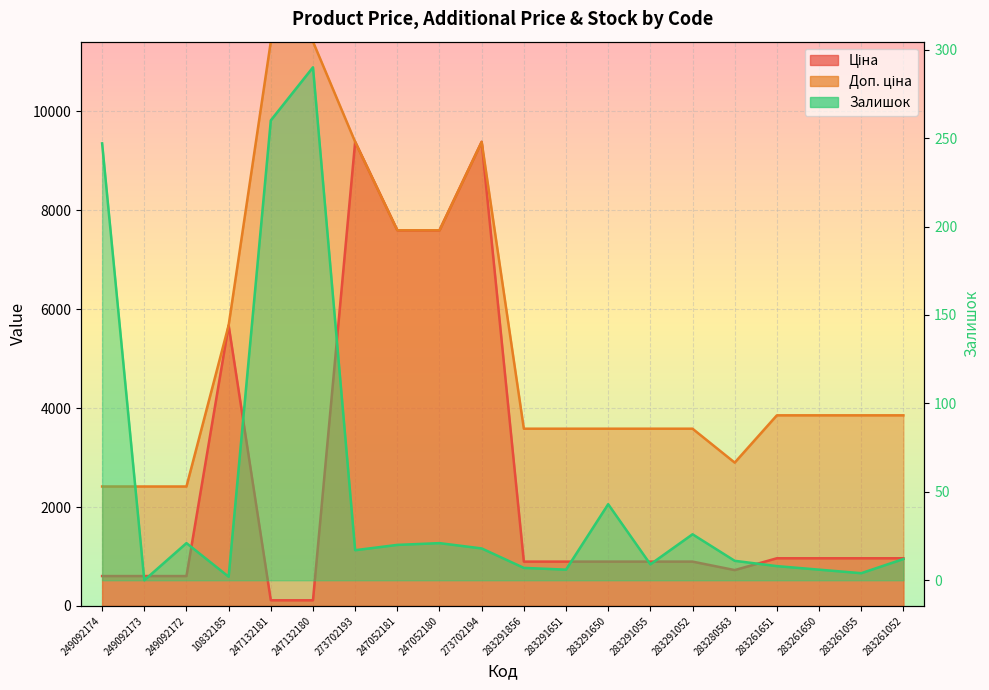

At how many categories does at least one series exceed 2959?

16